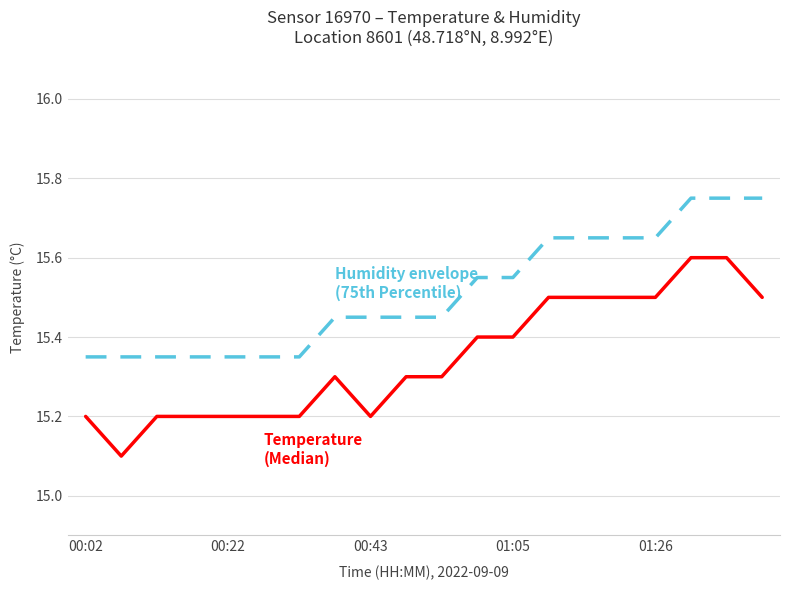

What is the smallest value displayed?

15.1